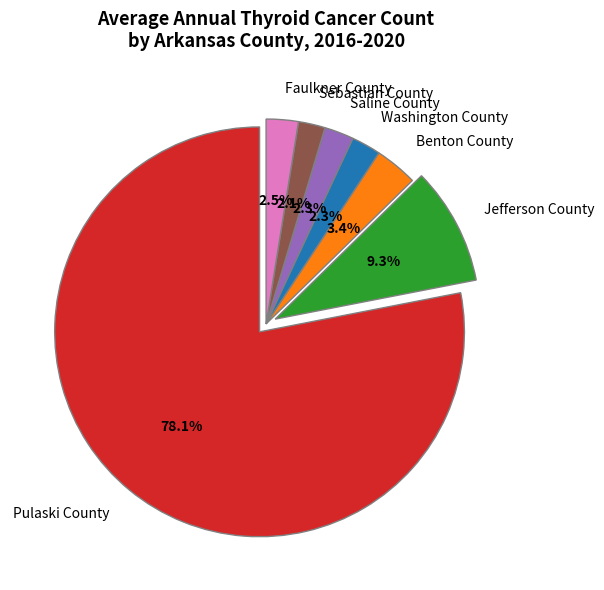

Count the number of slices in the pie.

7